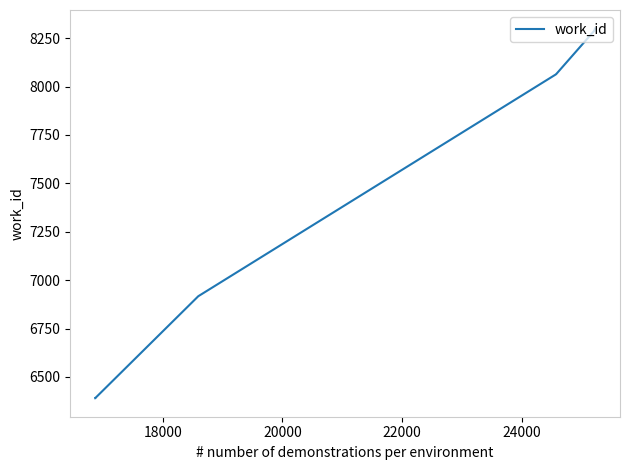

What is the smallest value displayed?

6390